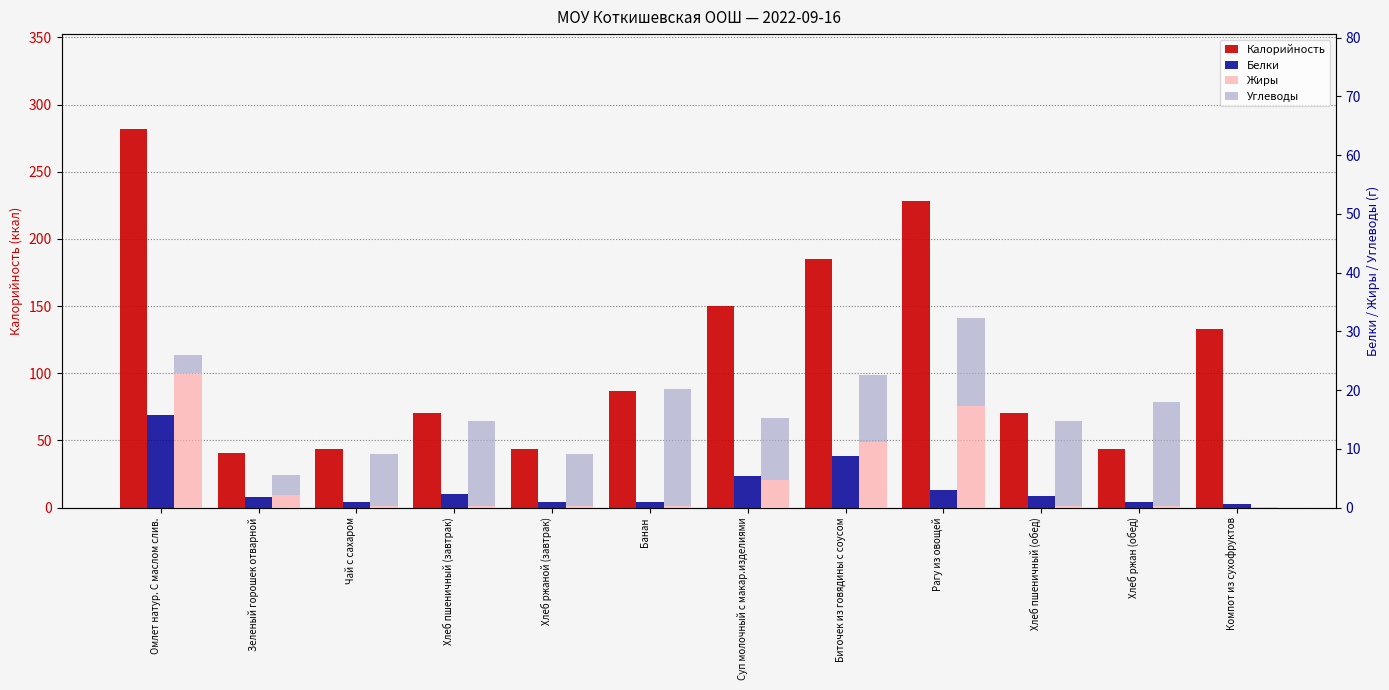

How many series are shown in this chart?

4